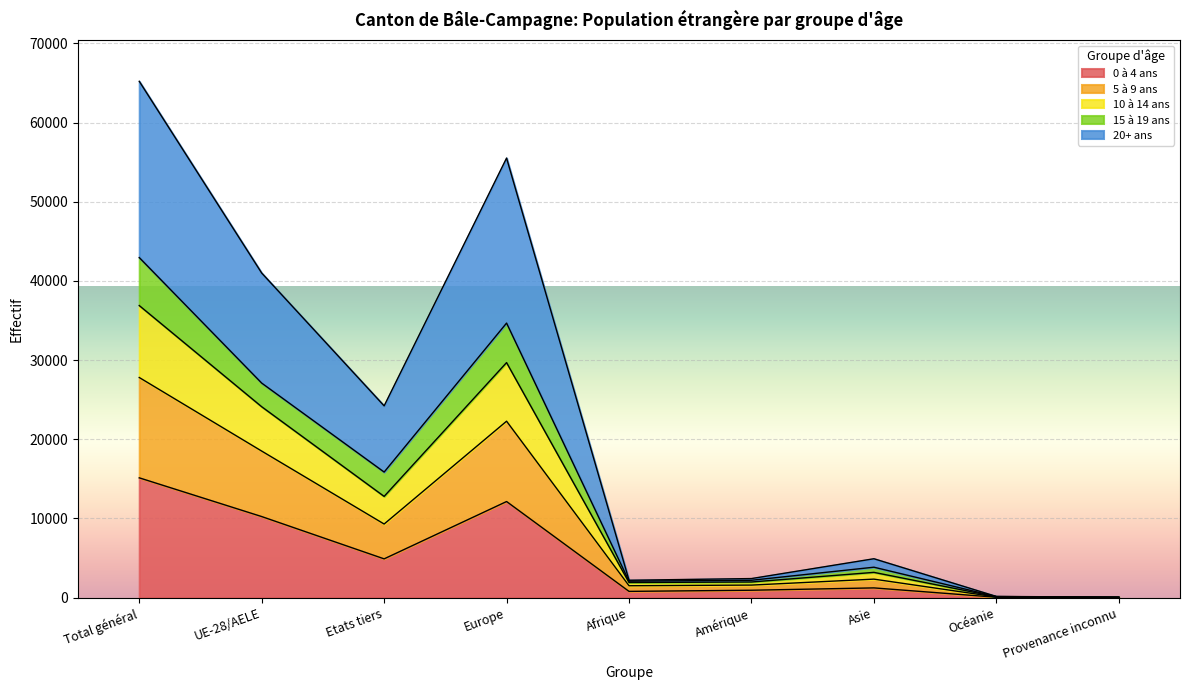

What is the total value across all series at Amérique?

2403